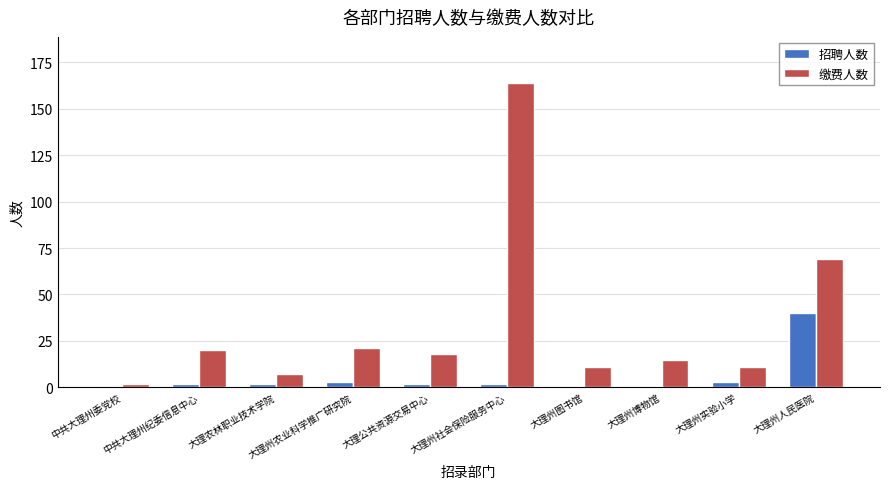

Which series has the largest total across all categories?

缴费人数